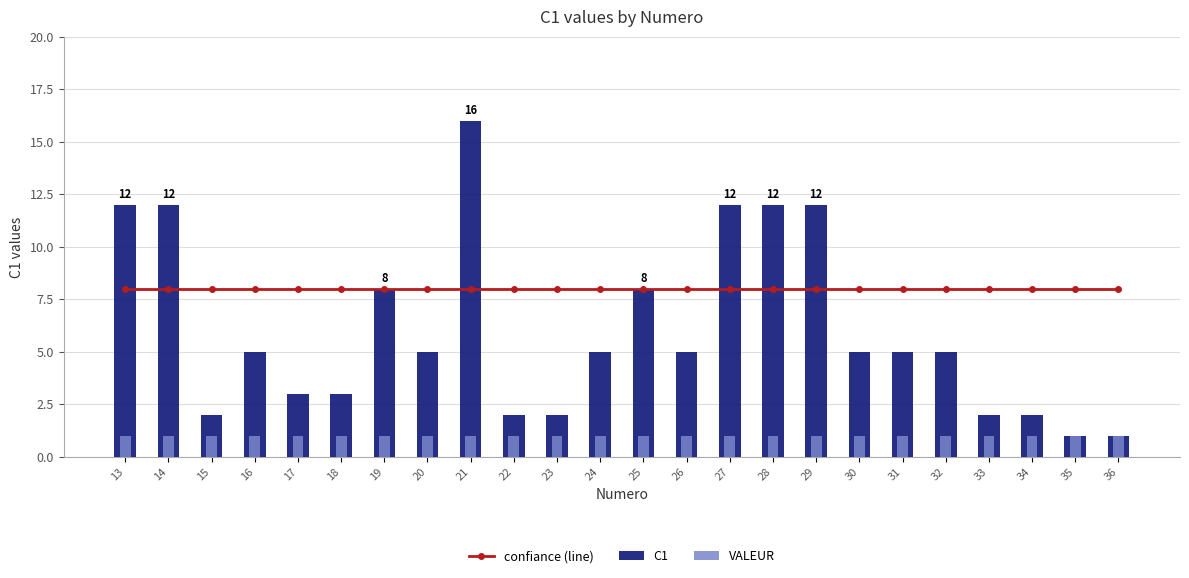

What is the value of the VALEUR bar at the 18th from the left?

1